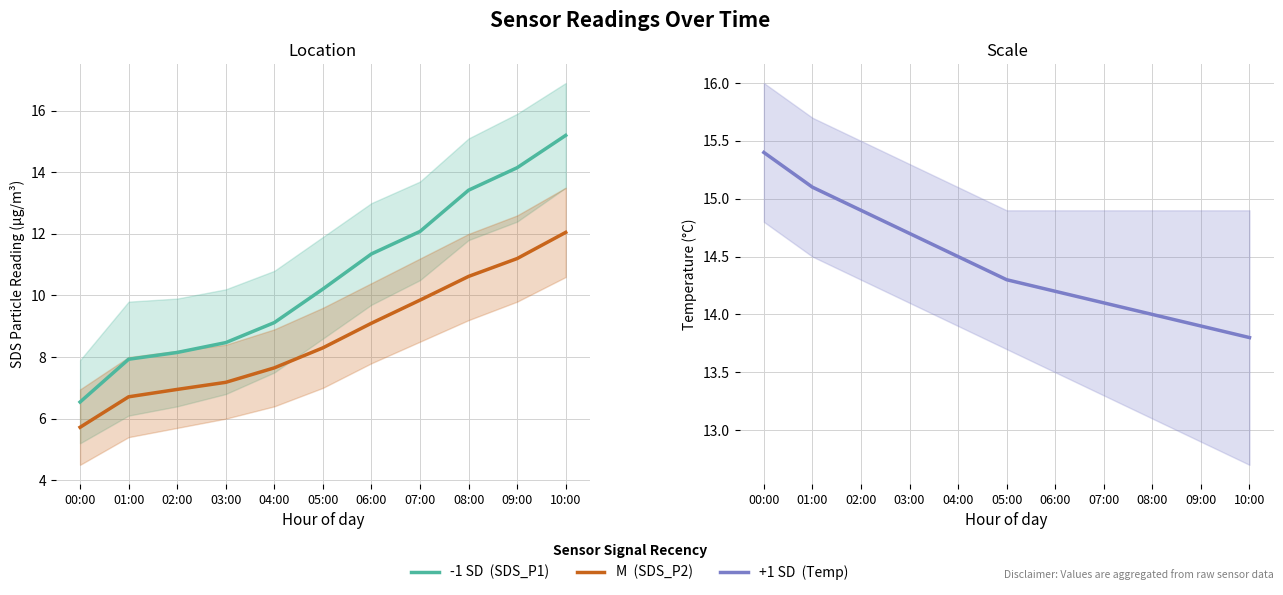

Reading right to left, transcribe all the data shown in this chart.

-1 SD  (SDS_P1): 15.2	14.2	13.4	12.1	11.3	10.2	9.1	8.5	8.2	7.9	6.5
M  (SDS_P2): 12.1	11.2	10.6	9.8	9.1	8.3	7.7	7.2	7.0	6.7	5.7
+1 SD  (Temp): 13.8	13.9	14.0	14.1	14.2	14.3	14.5	14.7	14.9	15.1	15.4